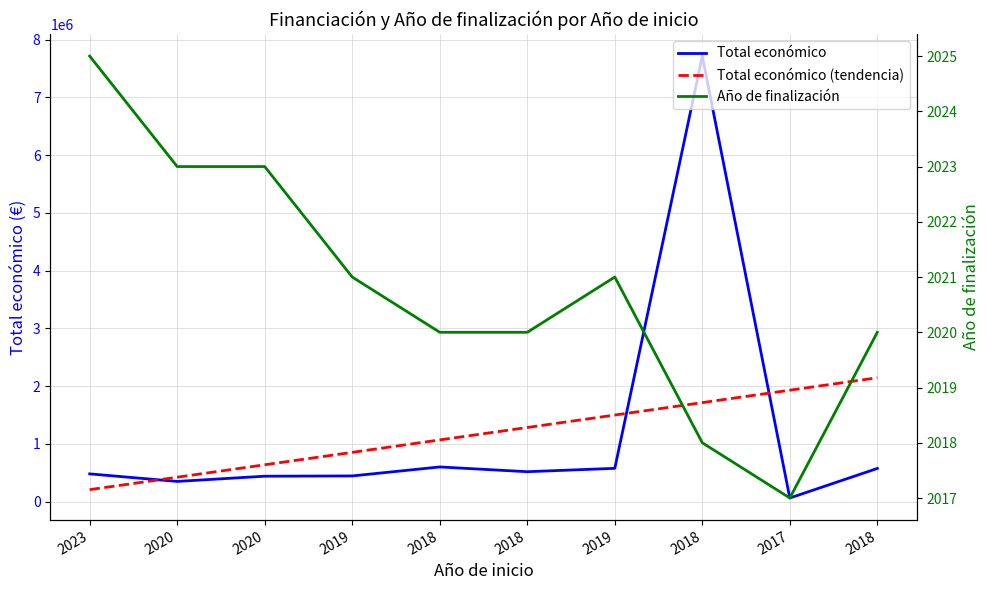

What is the difference between the highest and lowest values at 2020?

419985.3